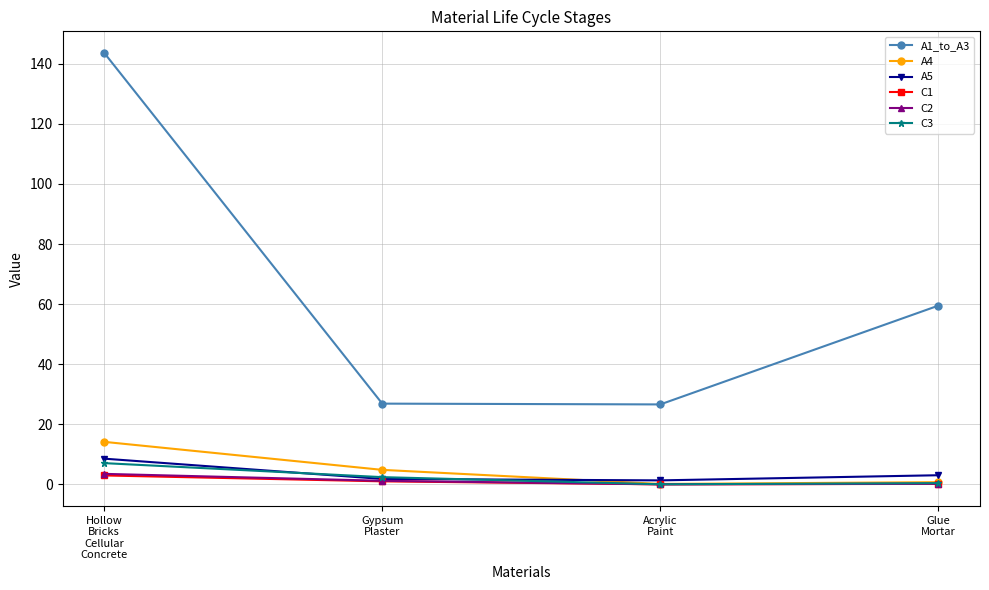

After their last crossing, which series has the higher values: A4 or A5?

A5